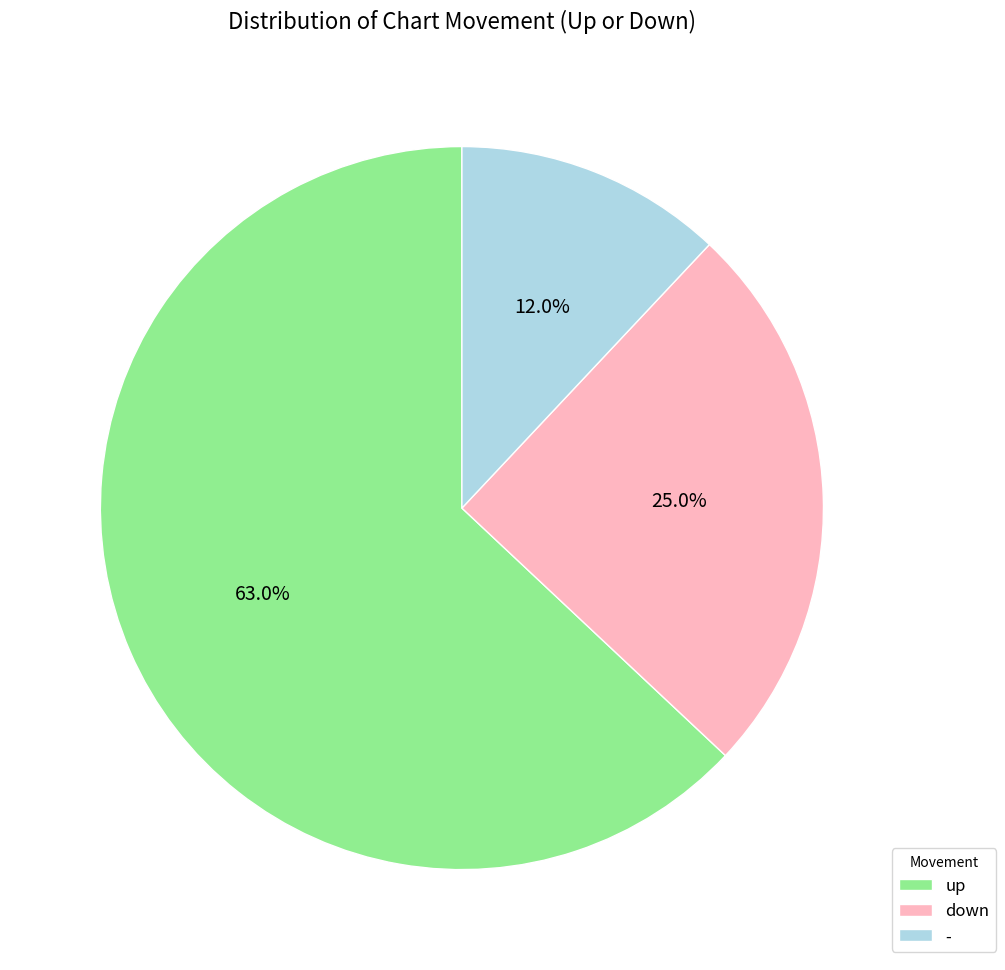

What percentage is the - slice, to the nearest percent?

12%